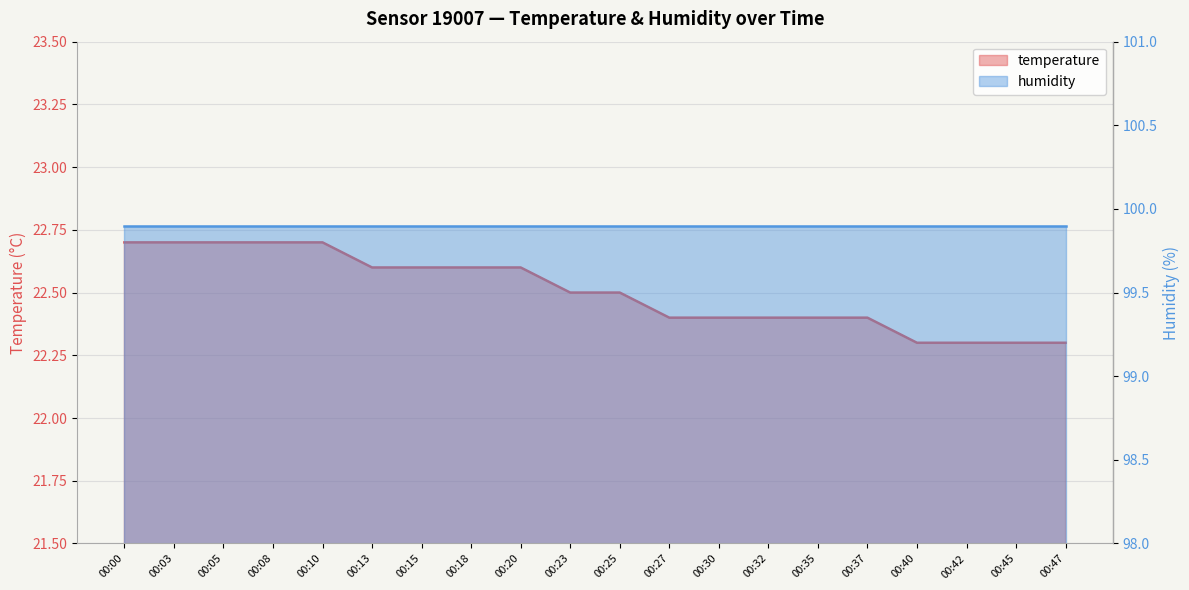

At which category does the chart reach its peak across all series?

00:00